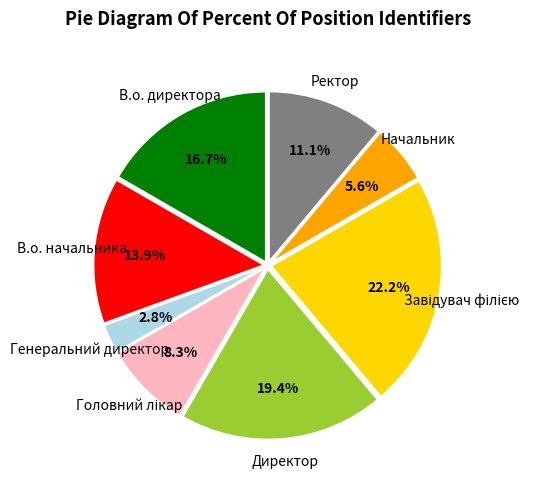

Does any single category account for the majority?

No